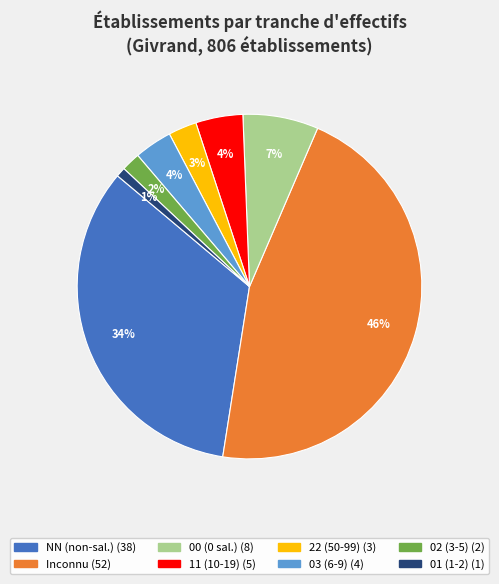

Does any single category account for the majority?

No